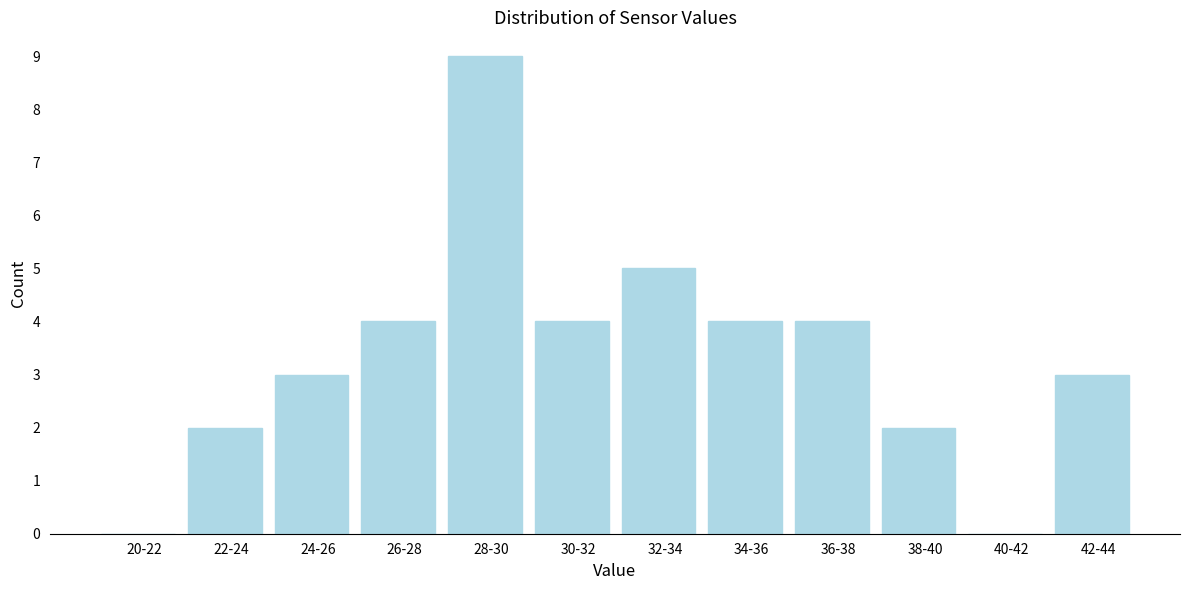

Reading left to right, what are all the values shown in this chart?

20-22=0	22-24=2	24-26=3	26-28=4	28-30=9	30-32=4	32-34=5	34-36=4	36-38=4	38-40=2	40-42=0	42-44=3